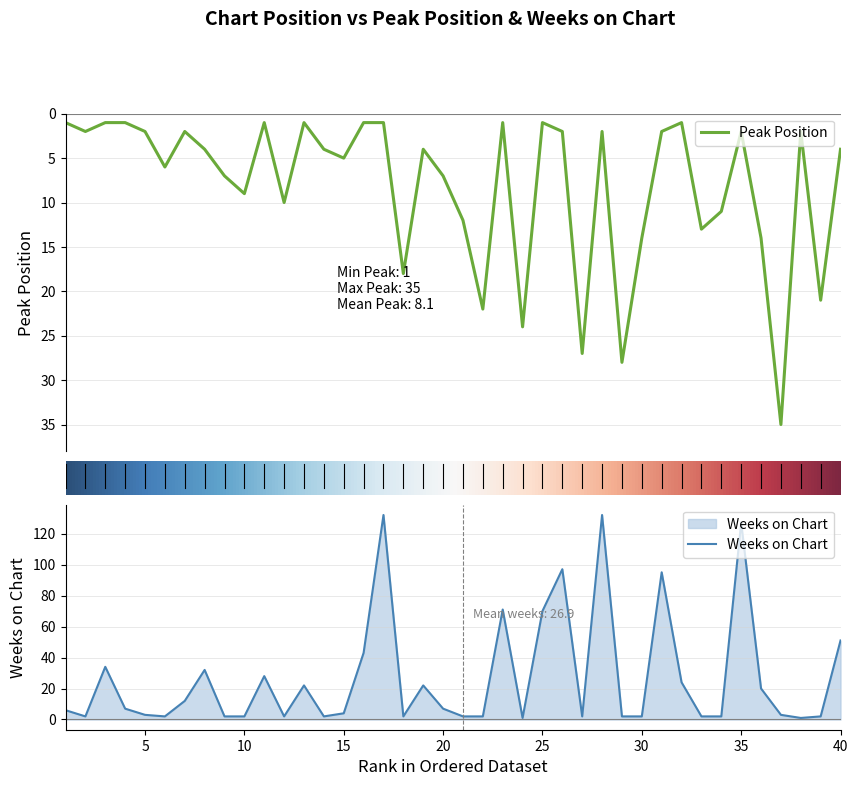

True or false: Weeks on Chart has more than 1 interior local peaks.

True